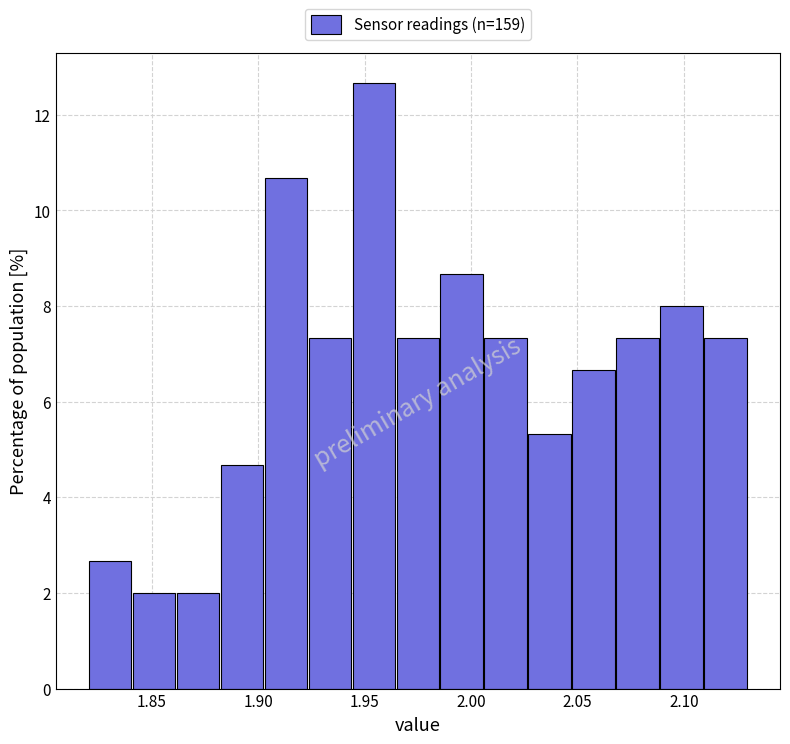

What is the height of the bar covering 1.965 to 1.985 on the x-axis? Neither the bar edges nor the heights are printed on the chart, so give them approximately, as read against the axes.

7.4